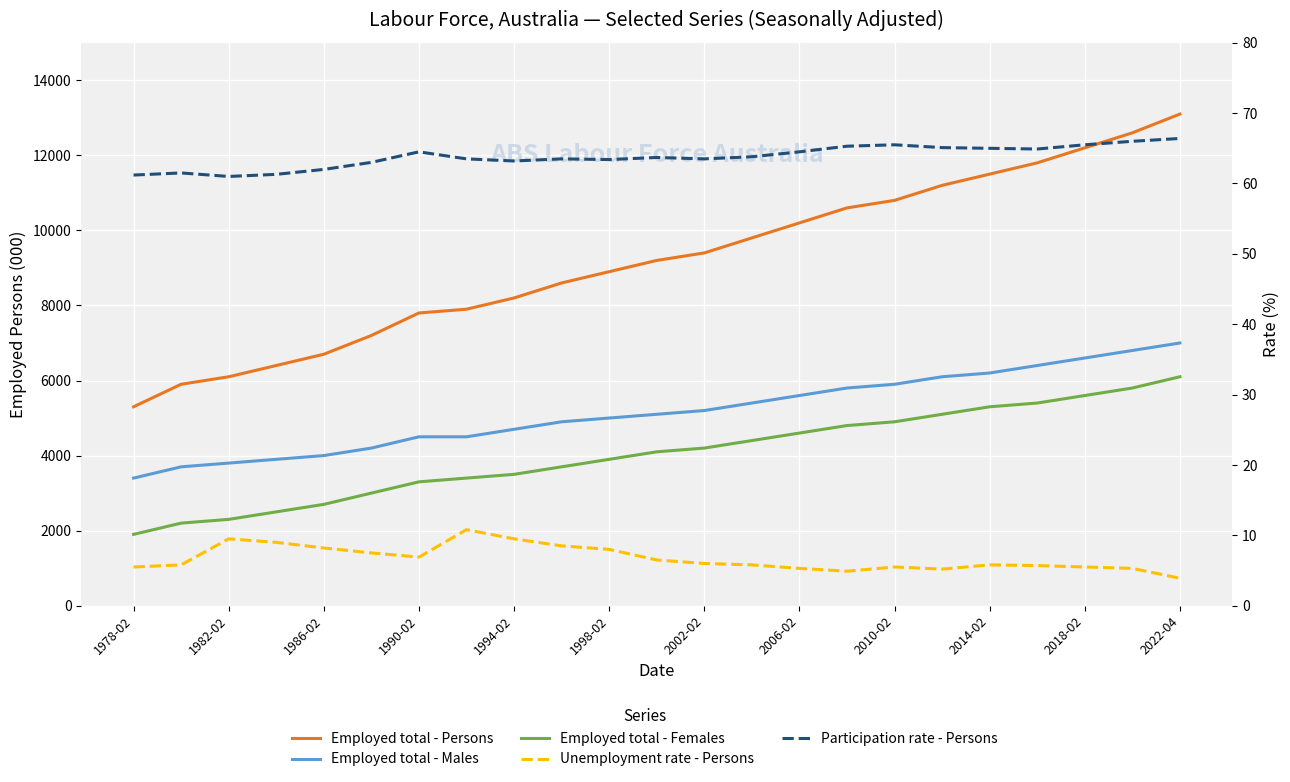

True or false: Participation rate ; Persons ; and Employed total ; > Males ; intersect in this chart.

False